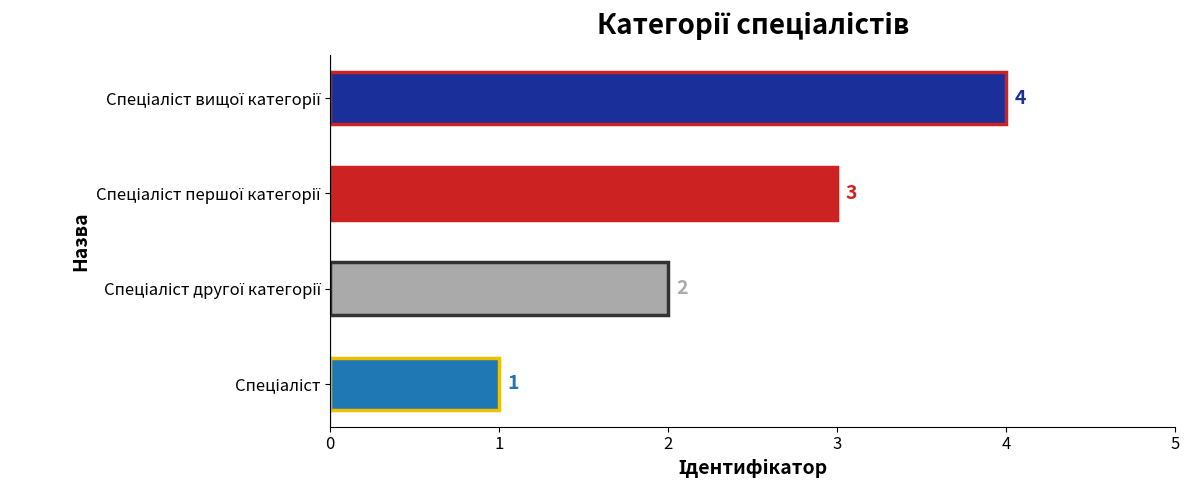

Count the values in the range 2 to 4.

3